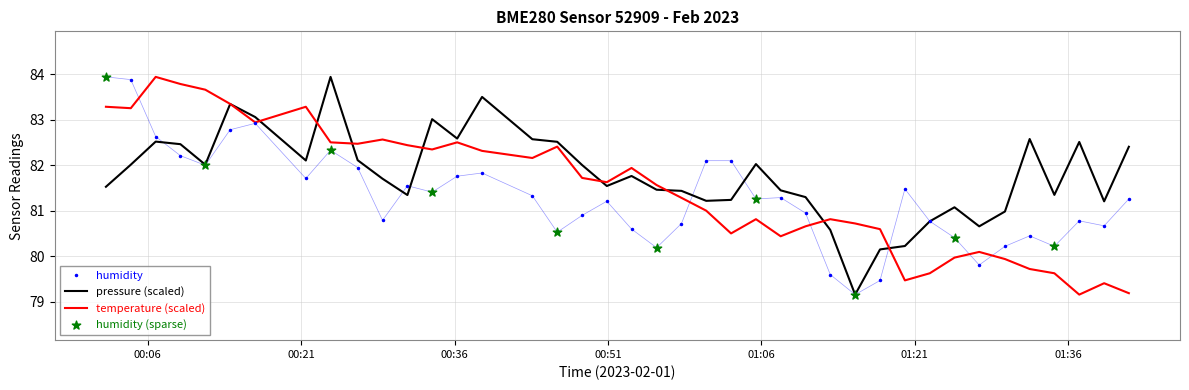

Which series has the largest total across all categories?

pressure (scaled)